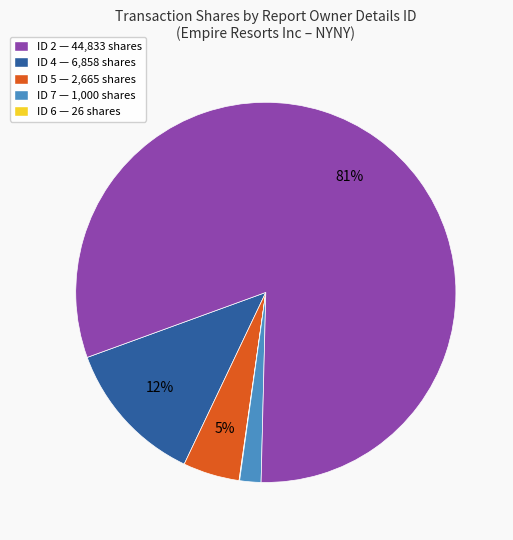

To the nearest percent, what portion does ID 7 — 1,000 shares represent?

2%